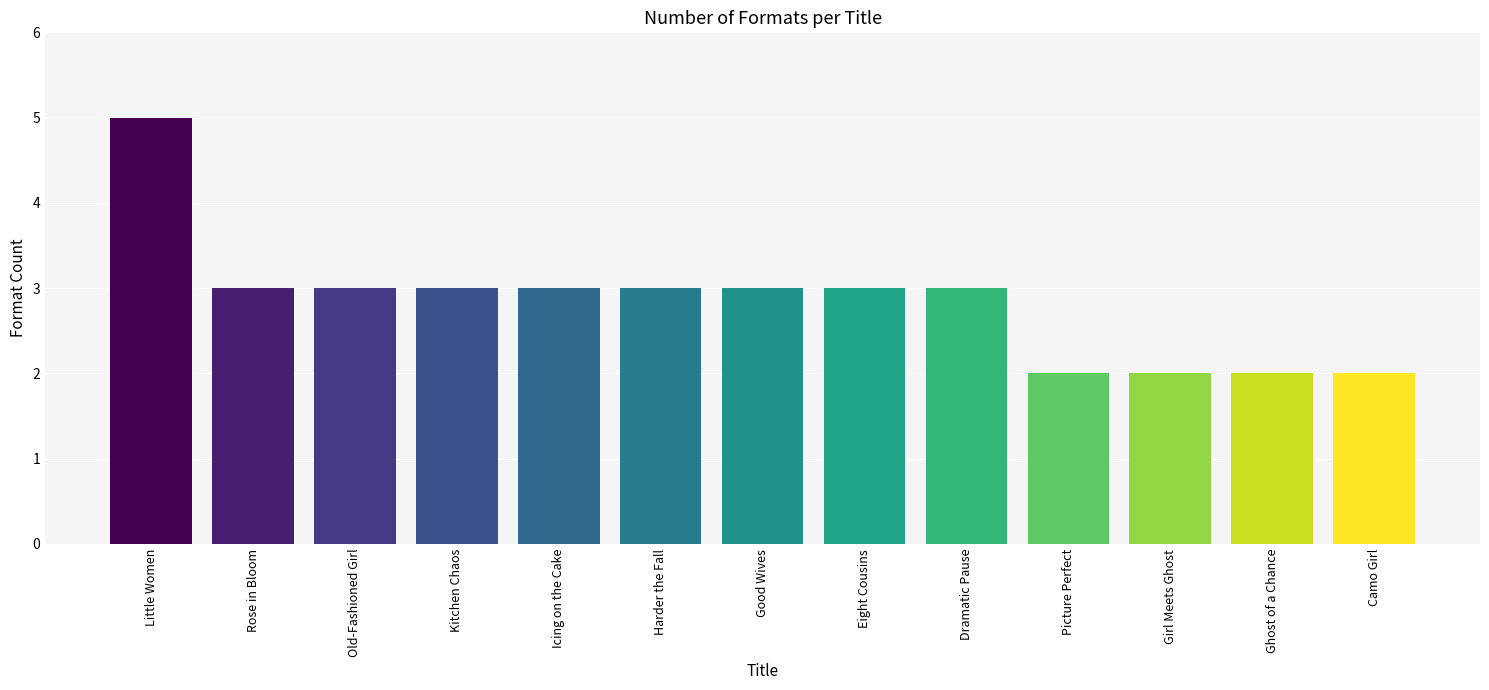

What is the label of the 2nd bar from the left?

Rose in Bloom